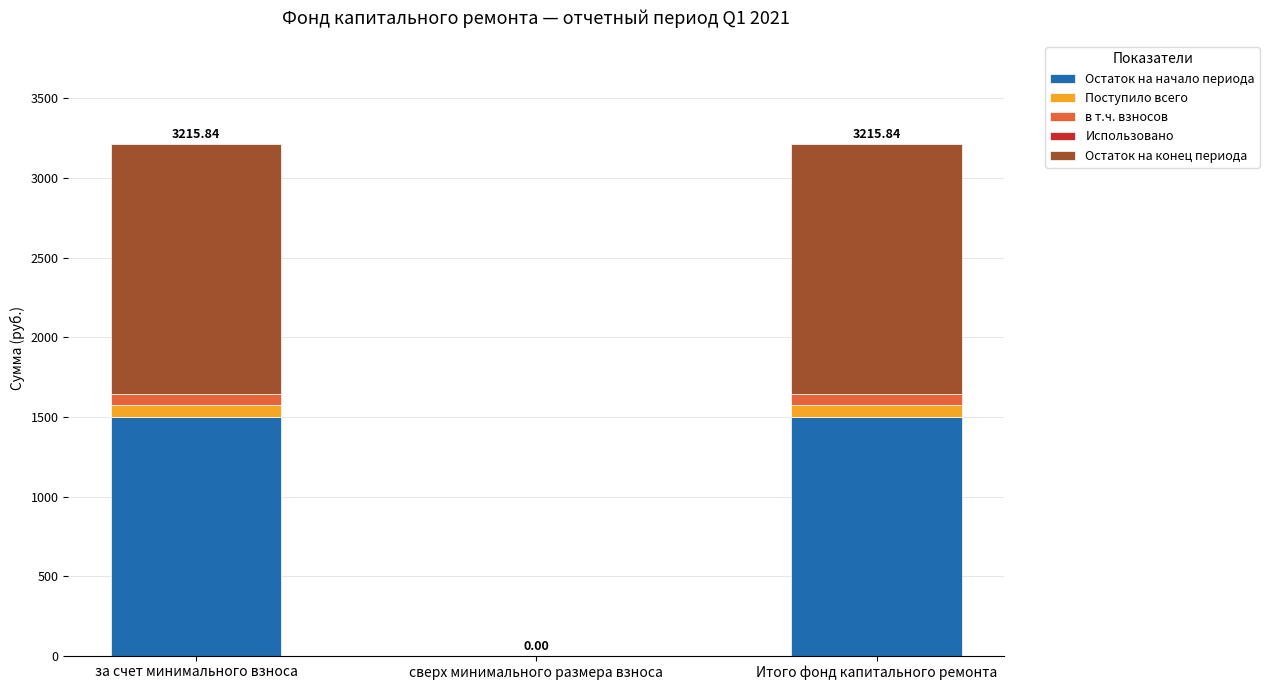

Does the chart contain stacked bars?

Yes